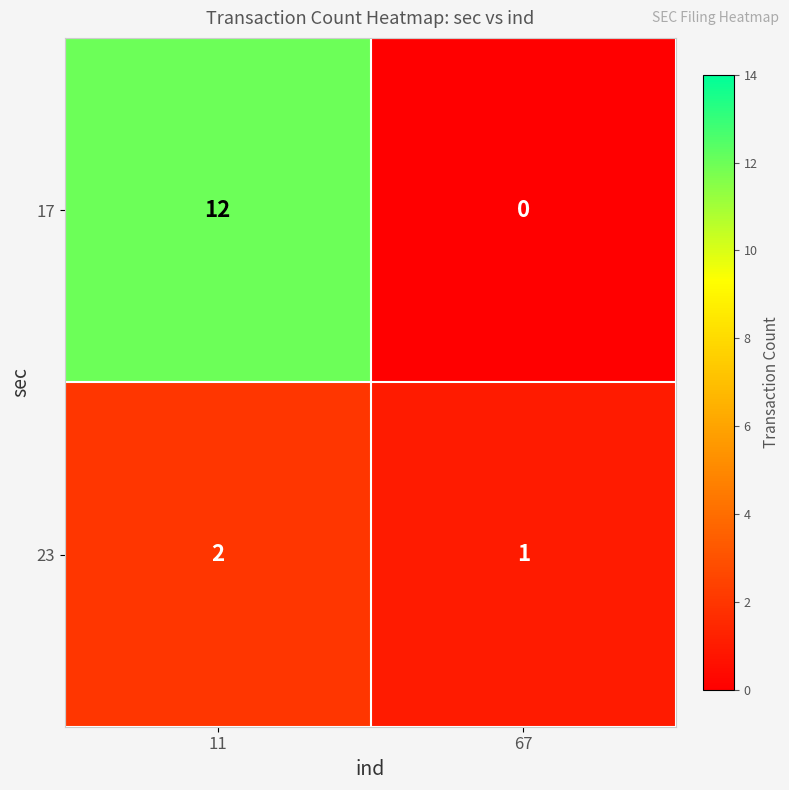

What is the average value of the 17 series?

6